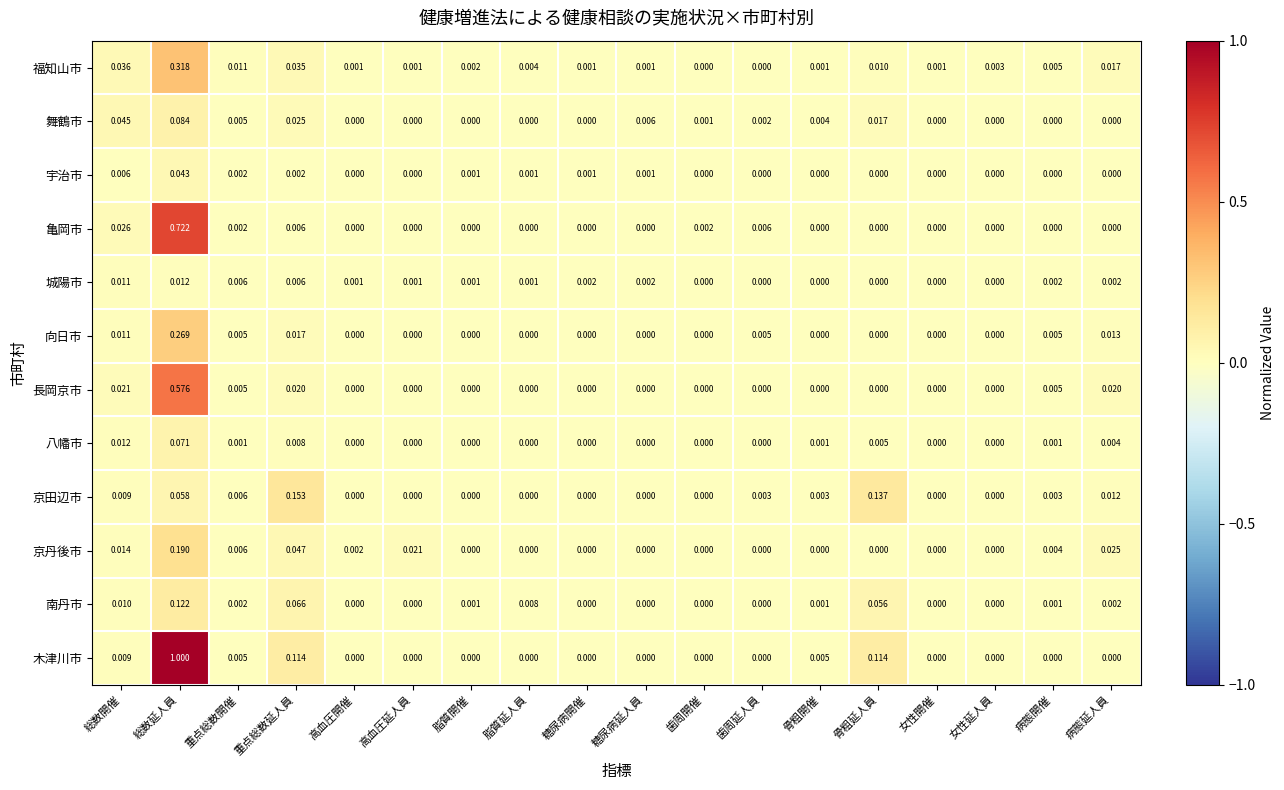

How many positive values does the 亀岡市 series have?

6